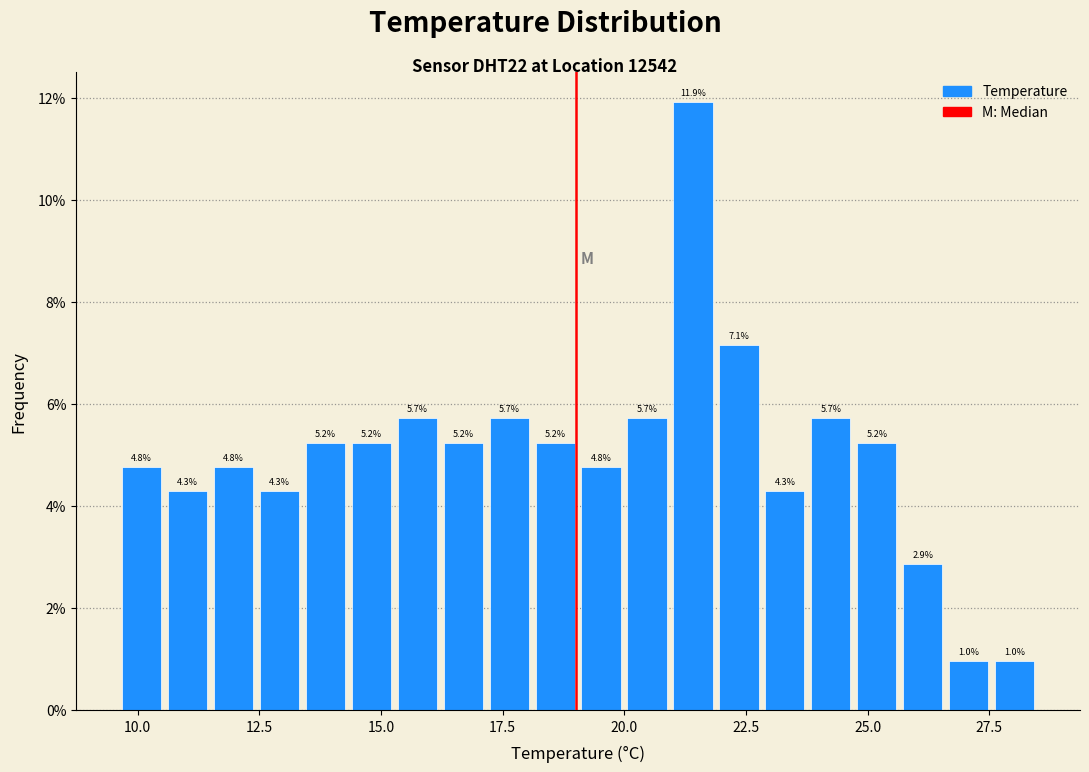

Around what value on the x-axis is the tallest bar? Give the approximate position of its centre, as read against the axis.

21.5